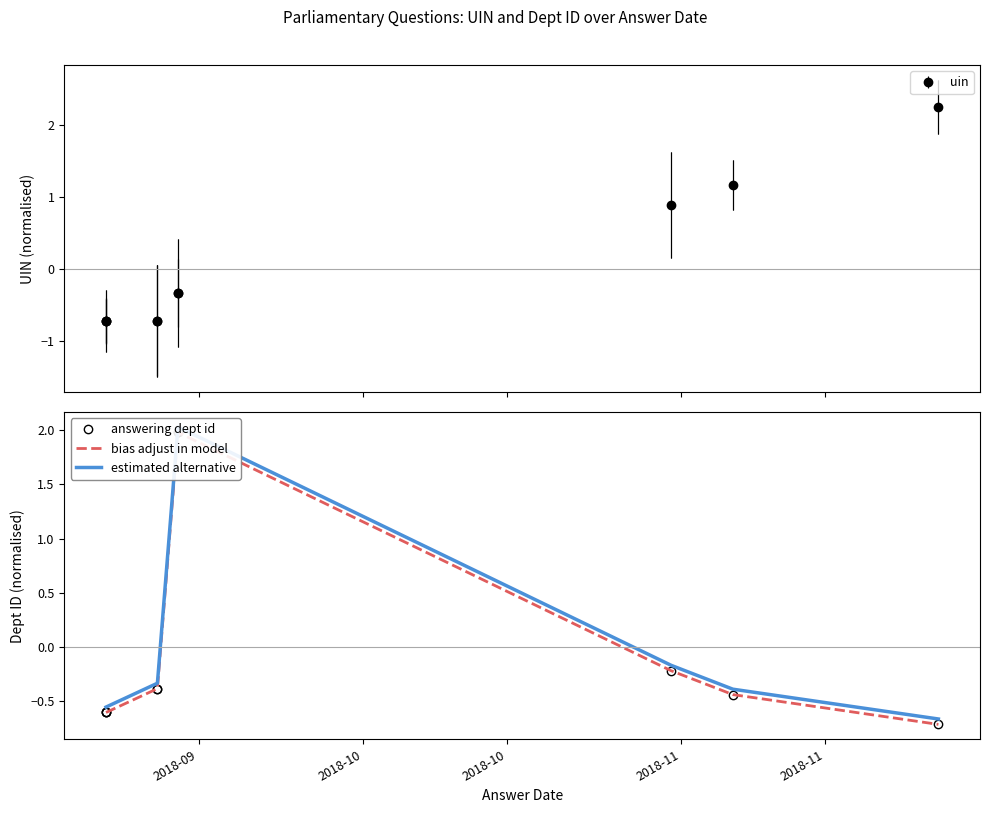

How many lines are shown in the chart?

3